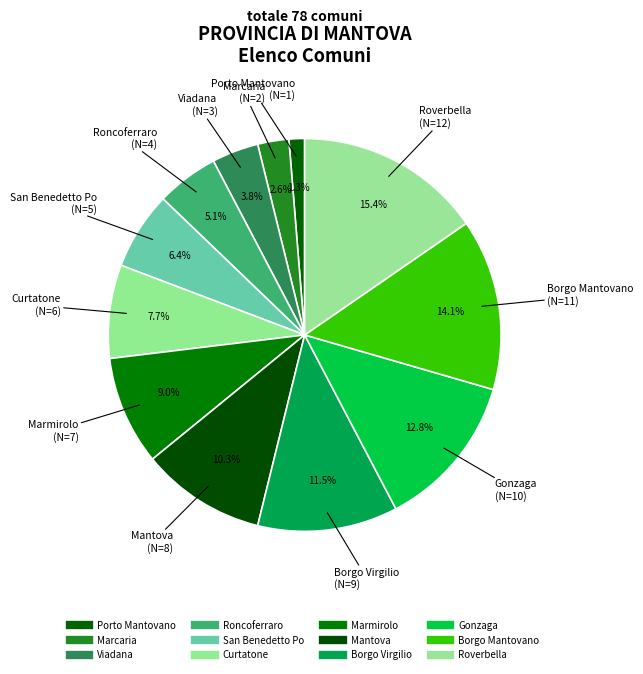

To the nearest percent, what portion does Roverbella represent?

15%